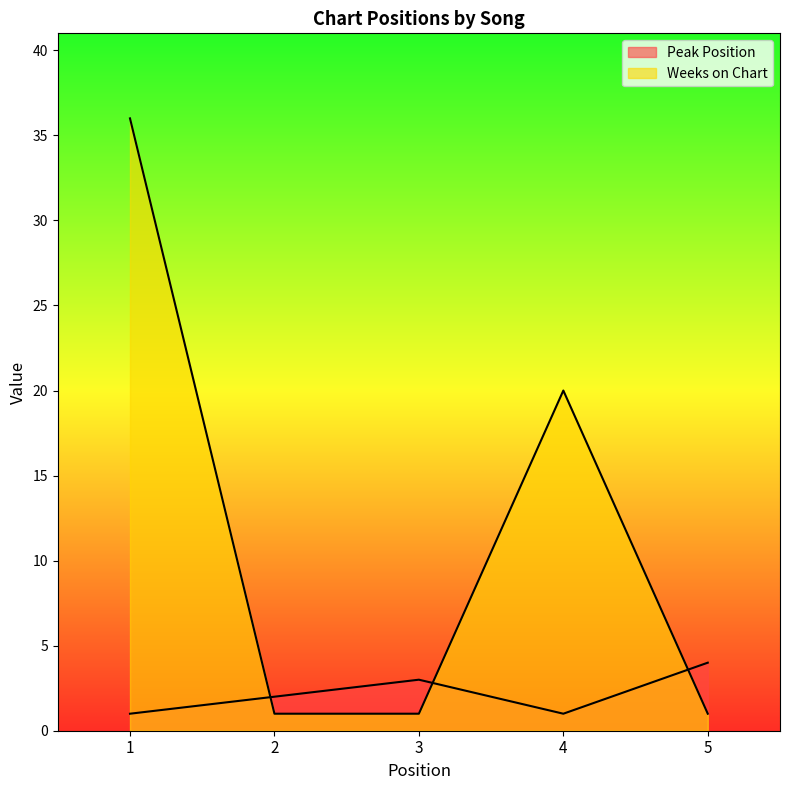

Count the number of data series in this chart.

2